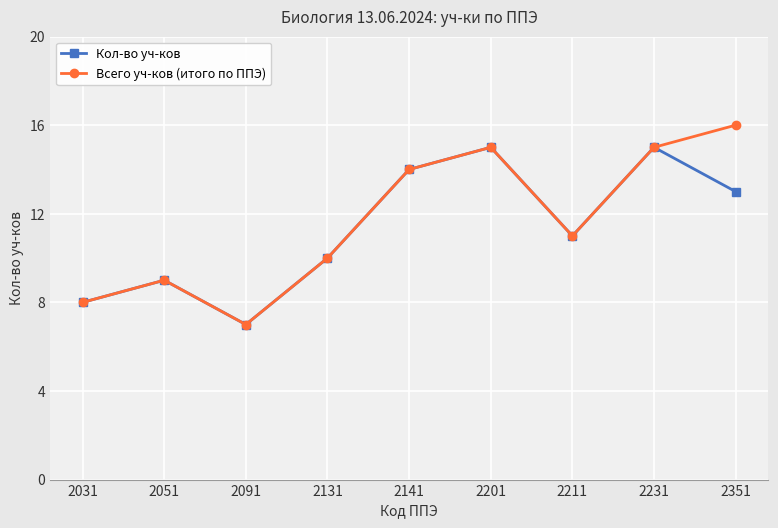

In Кол-во уч-ков, how many points are higher than both neighbors (excluding endpoints)?

3